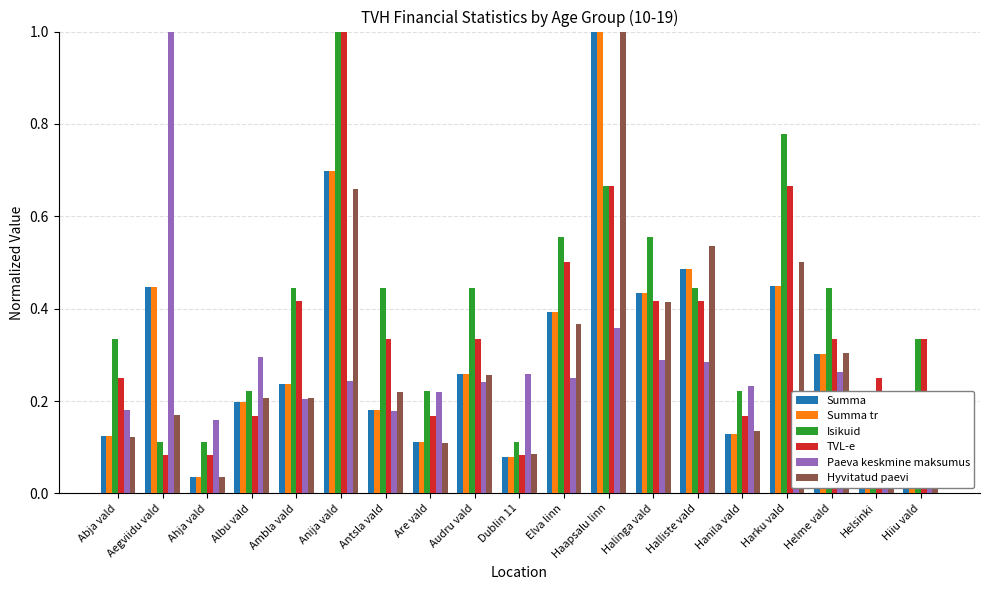

Which category has the lowest value in the Isikuid series?

Aegviidu vald